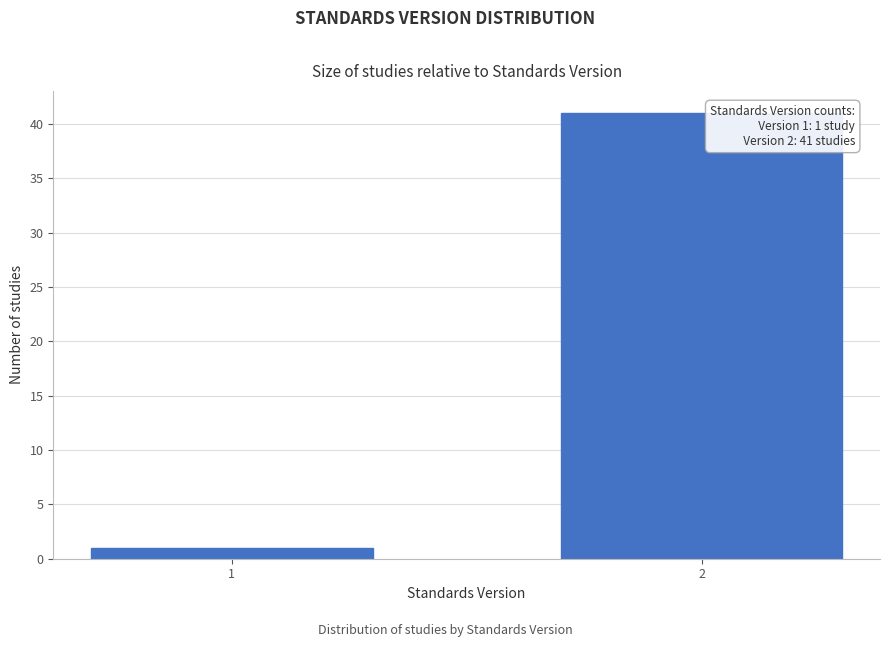

Reading left to right, transcribe all the data shown in this chart.

1=1	2=41